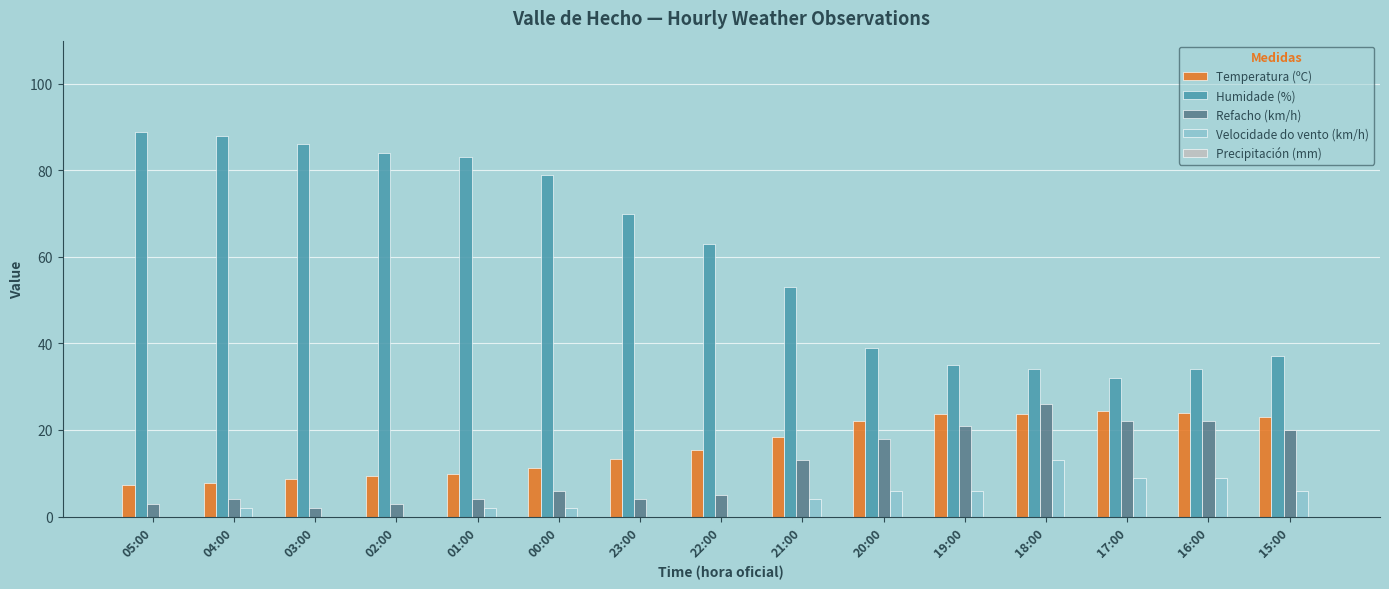

Between 02:00 and 20:00, which series saw the biggest shift?

Humidade (%)